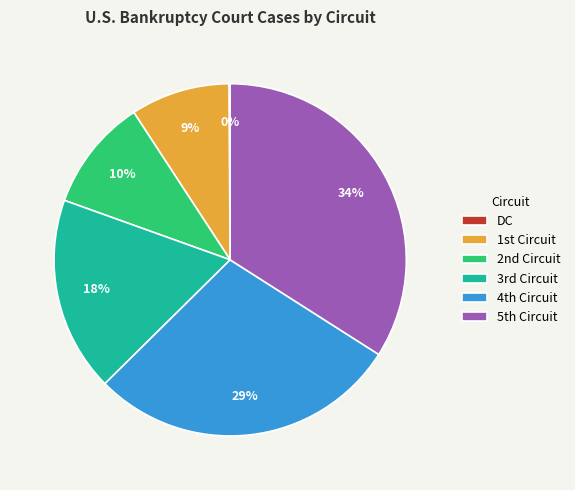

Which category has the biggest portion of the pie?

5th Circuit